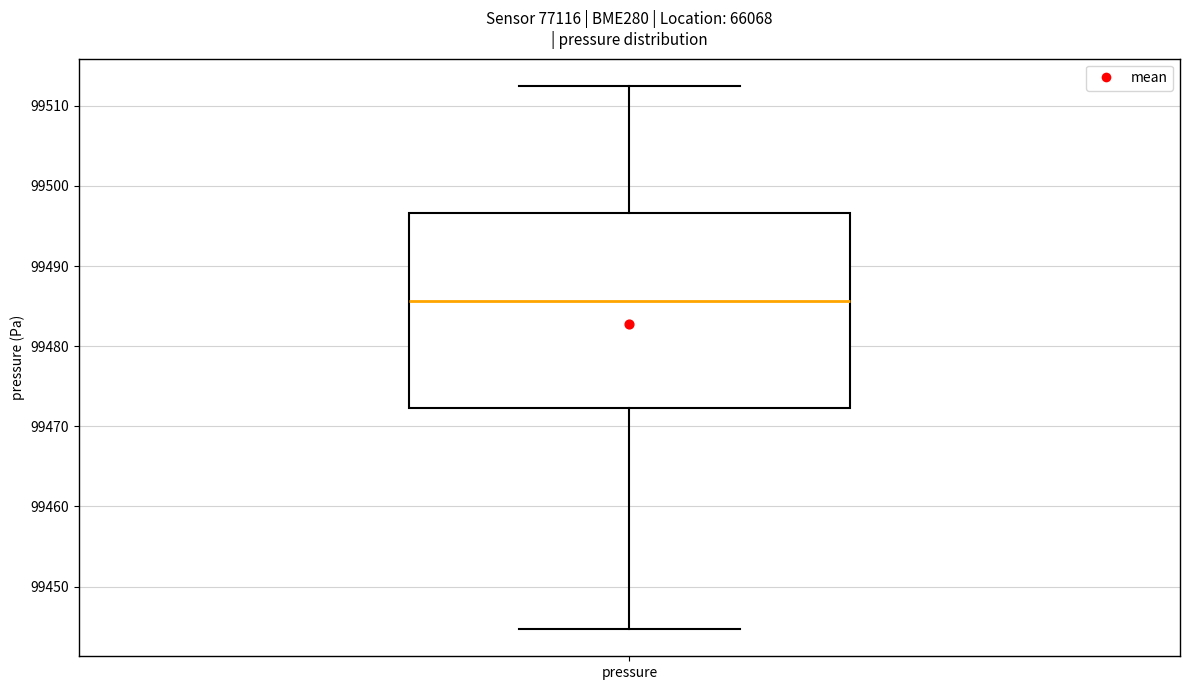

Where does the lower whisker of the box for pressure end on the y-axis? The values are not printed on the chart, so give them approximately, as read against the axis.

99445